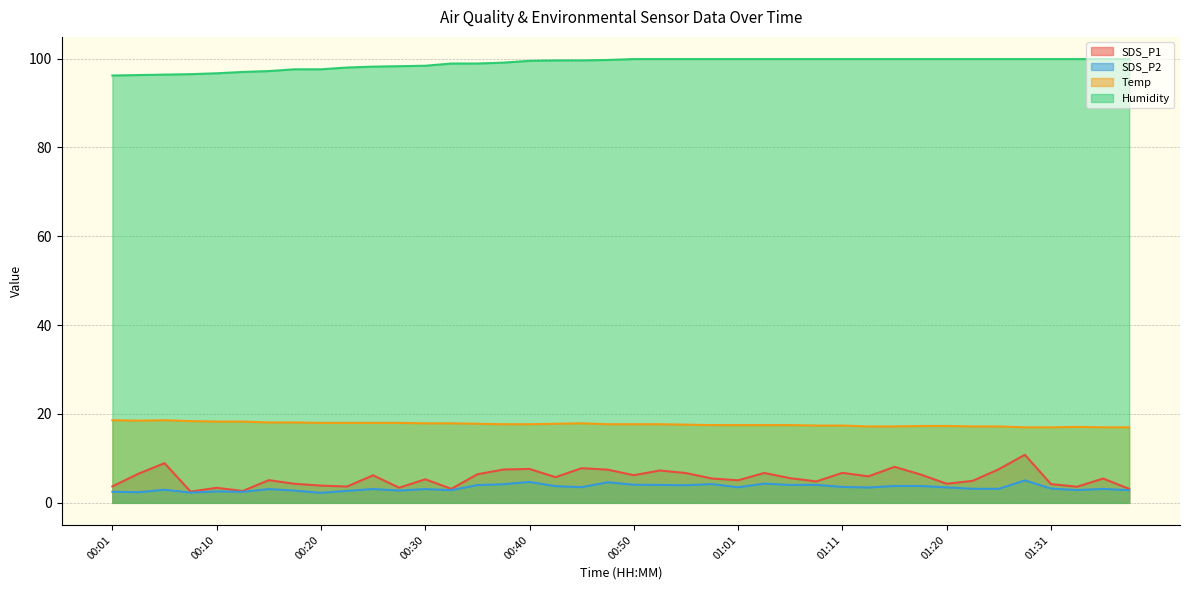

Does the chart have visible grid lines?

Yes